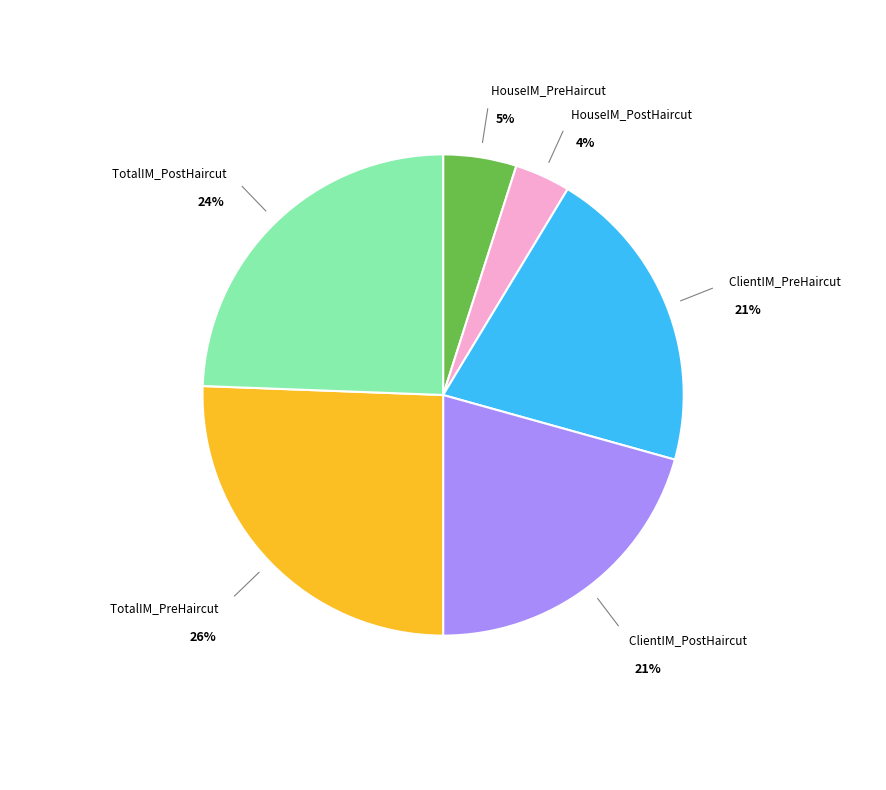

Combined, do ClientIM_PreHaircut and TotalIM_PostHaircut account for over 50%?

No